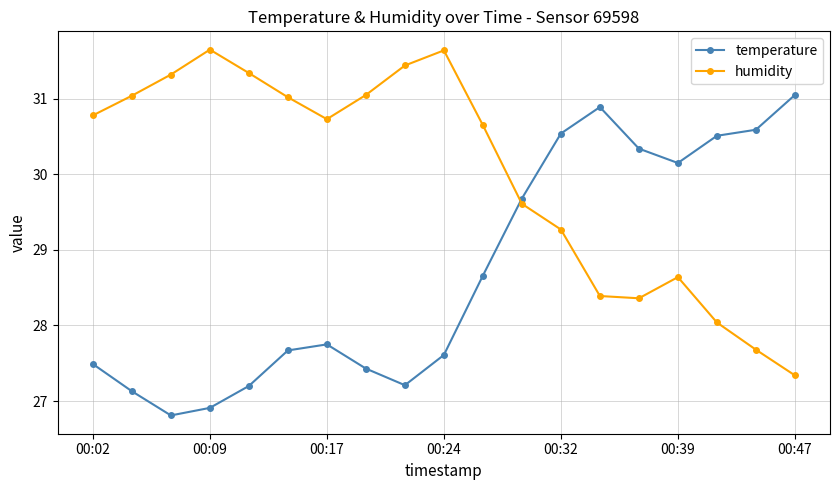

What is the value of the temperature point at the 10th from the left?

27.6